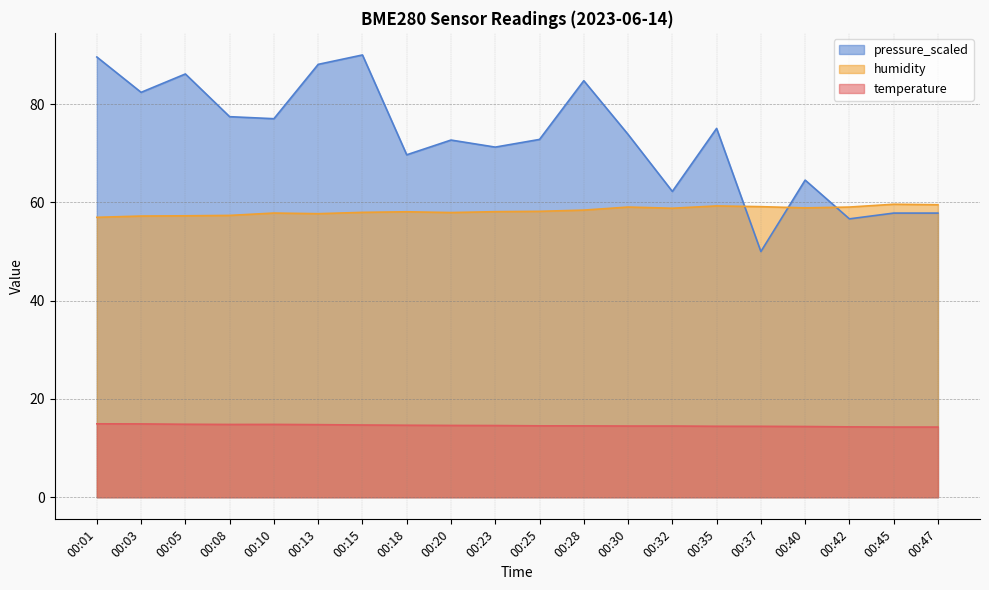

What is the maximum value shown in the chart?

90.0